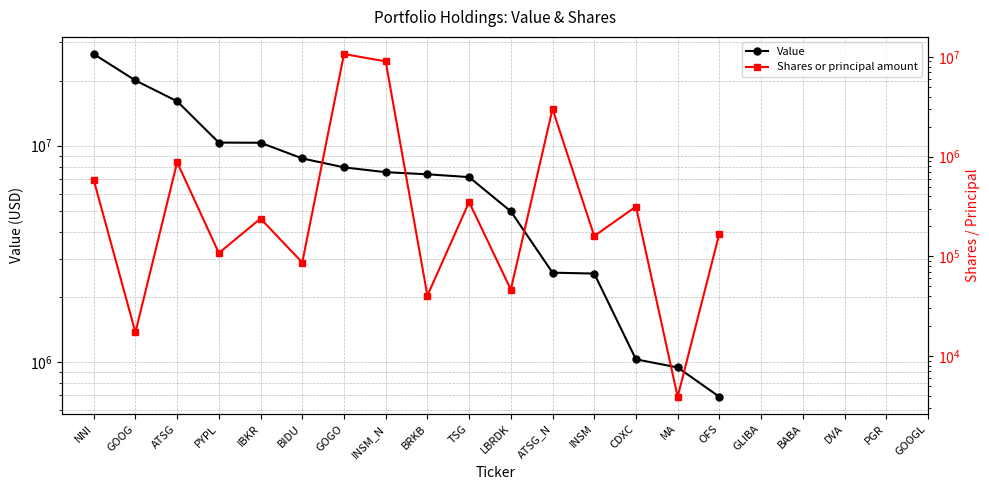

At which category is the sum across all series the highest?

NNI